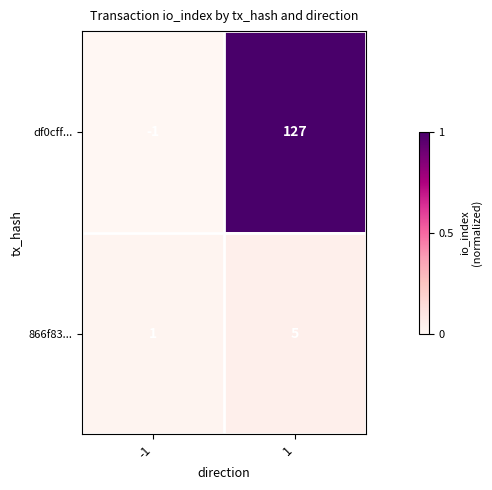

What is the difference between the df0cff... values at -1 and 1?

128